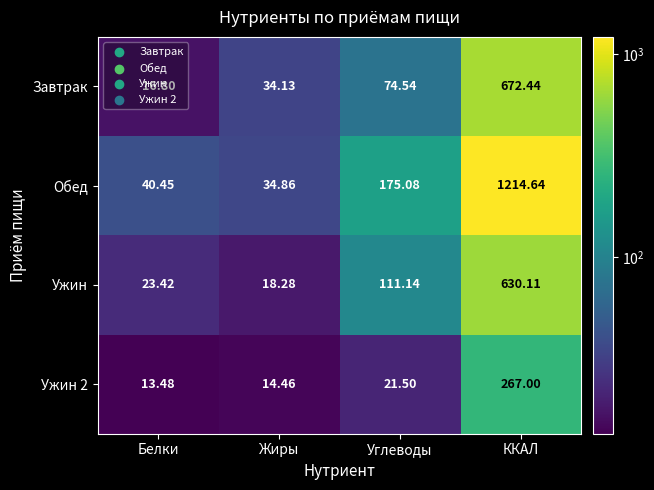

How many values in the Ужин series are below 111?

2